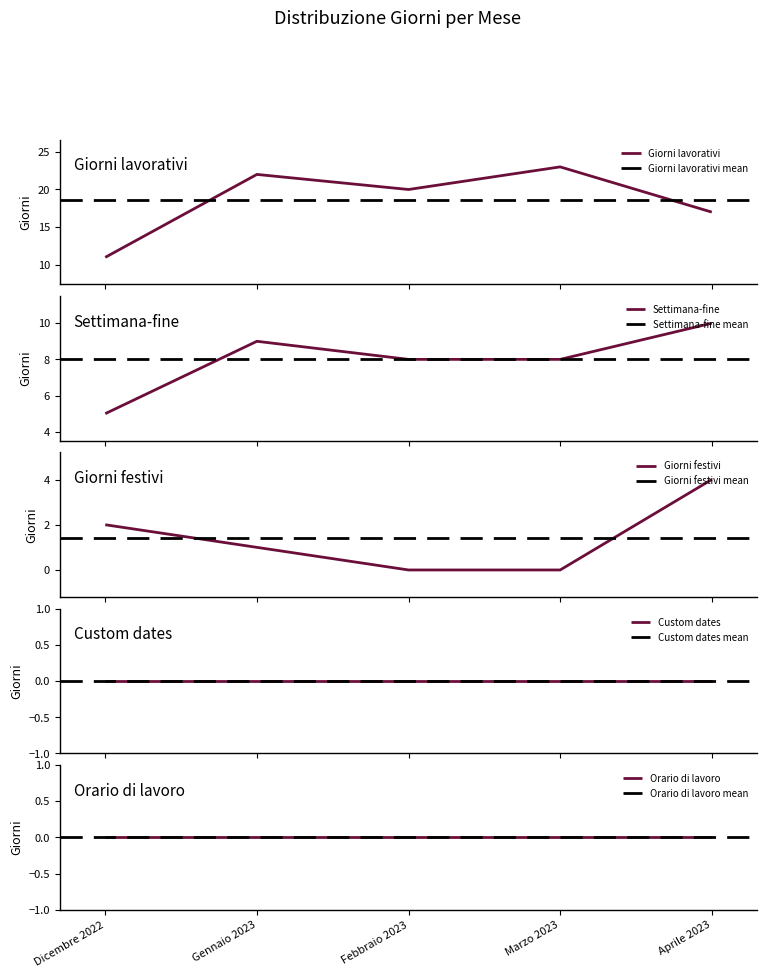

What is the label of the 5th point from the right?

Dicembre 2022